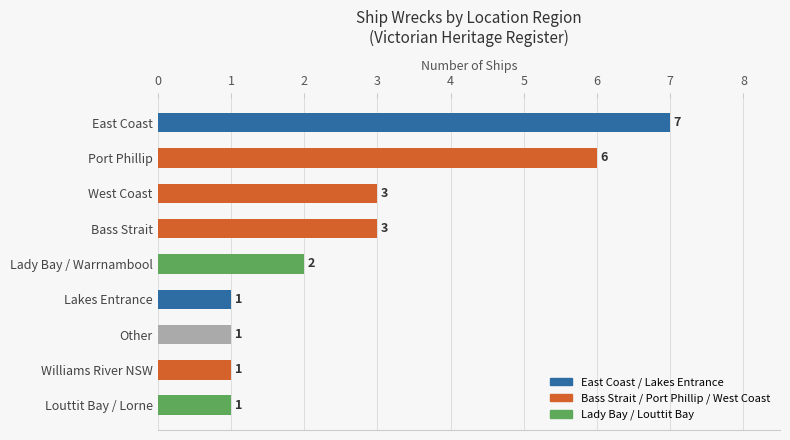

Between West Coast and Lakes Entrance, which is larger?

West Coast